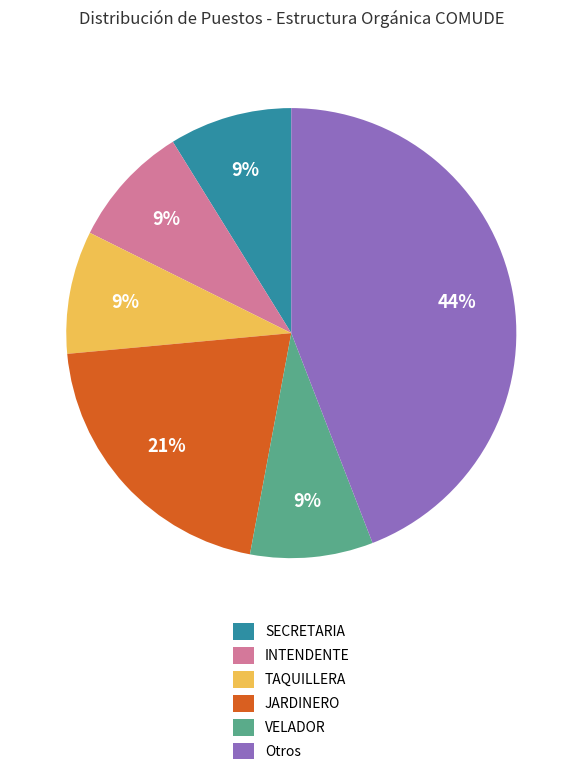

True or false: Otros accounts for 30% of the total.

False